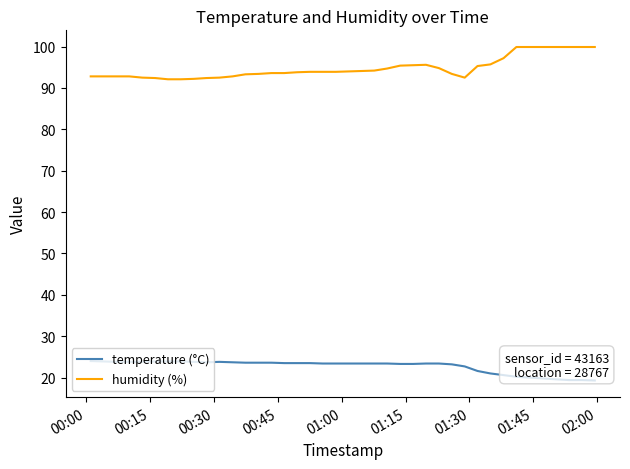

True or false: temperature (°C) and humidity (%) cross at least once.

False